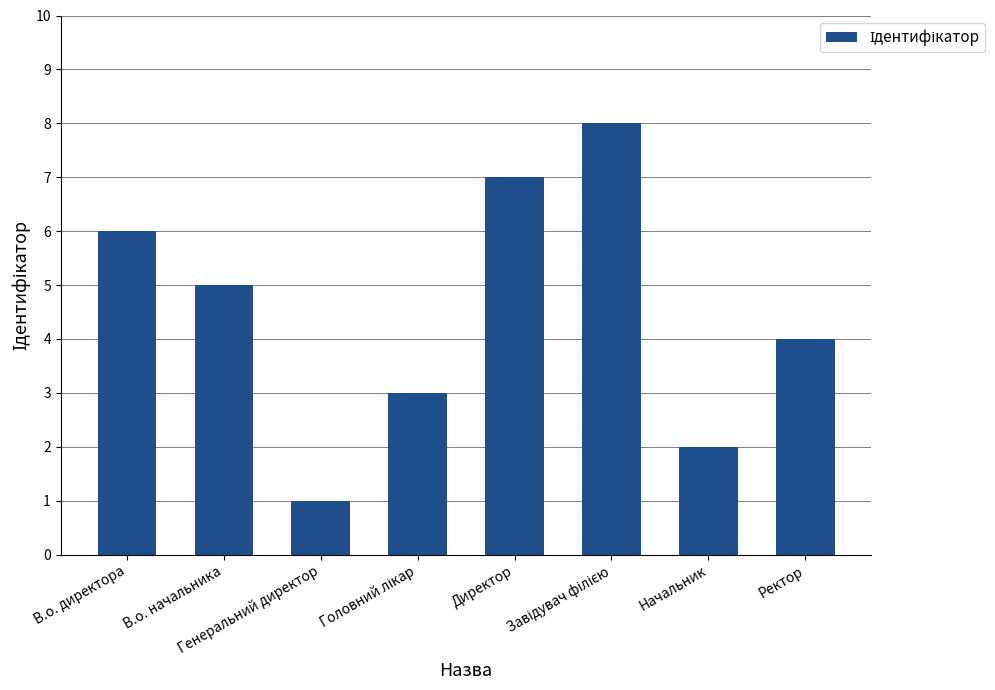

What is the sum of all values?

36